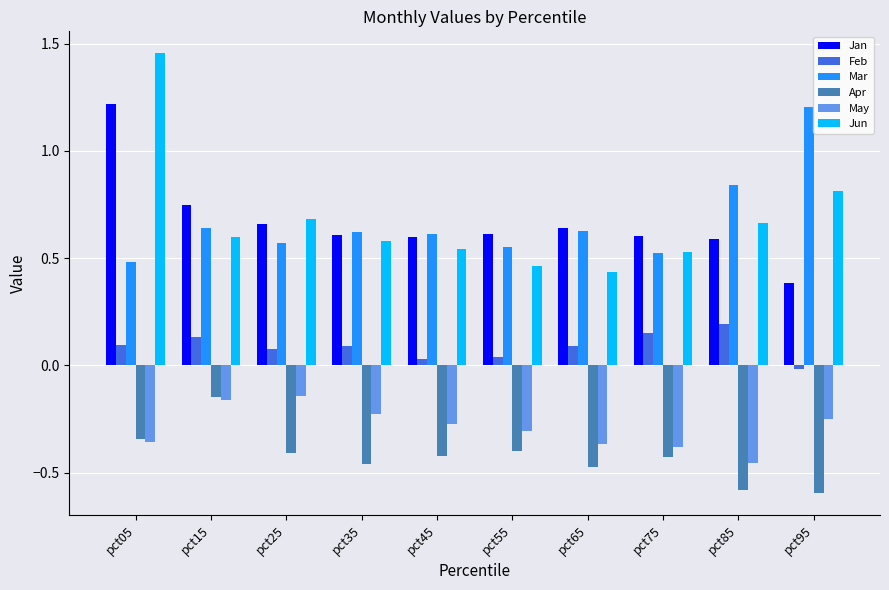

Is it true that Jun equals 0.8 at pct95?

True